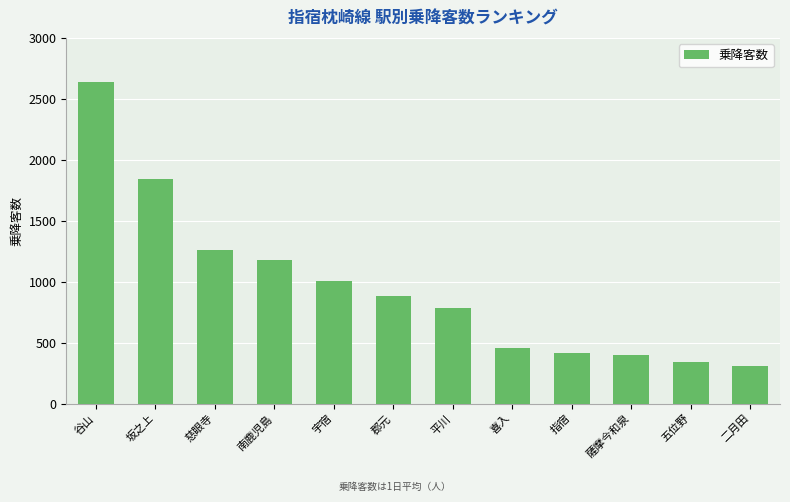

At which label is the value closest to 1472?

慈眼寺